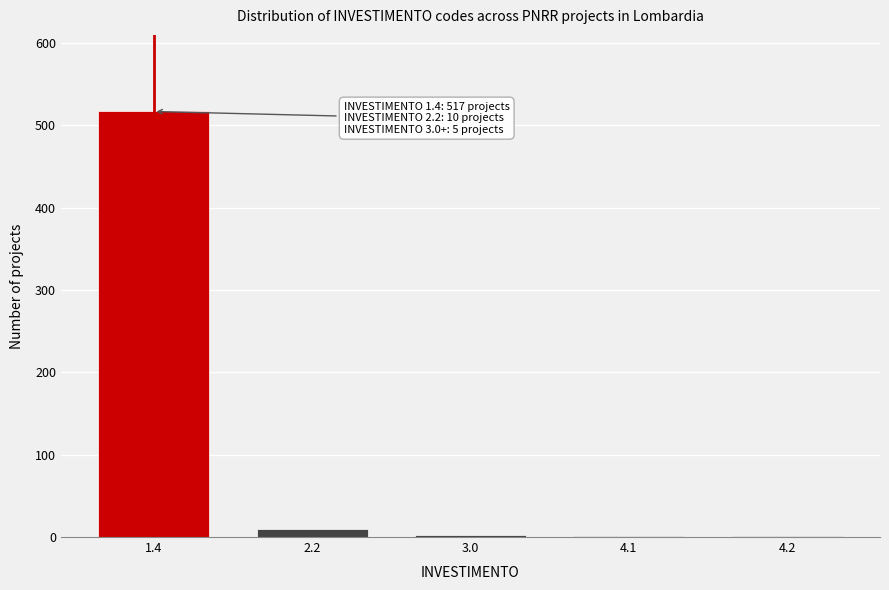

Is it true that the value at 1.4 is 517?

True